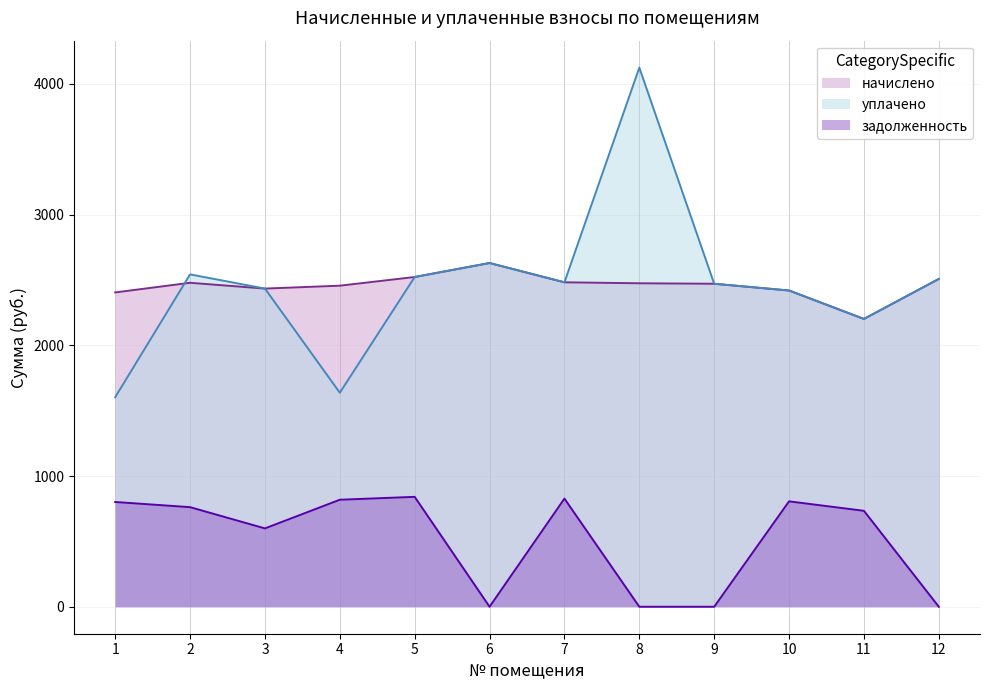

How many data points does each series have?

12